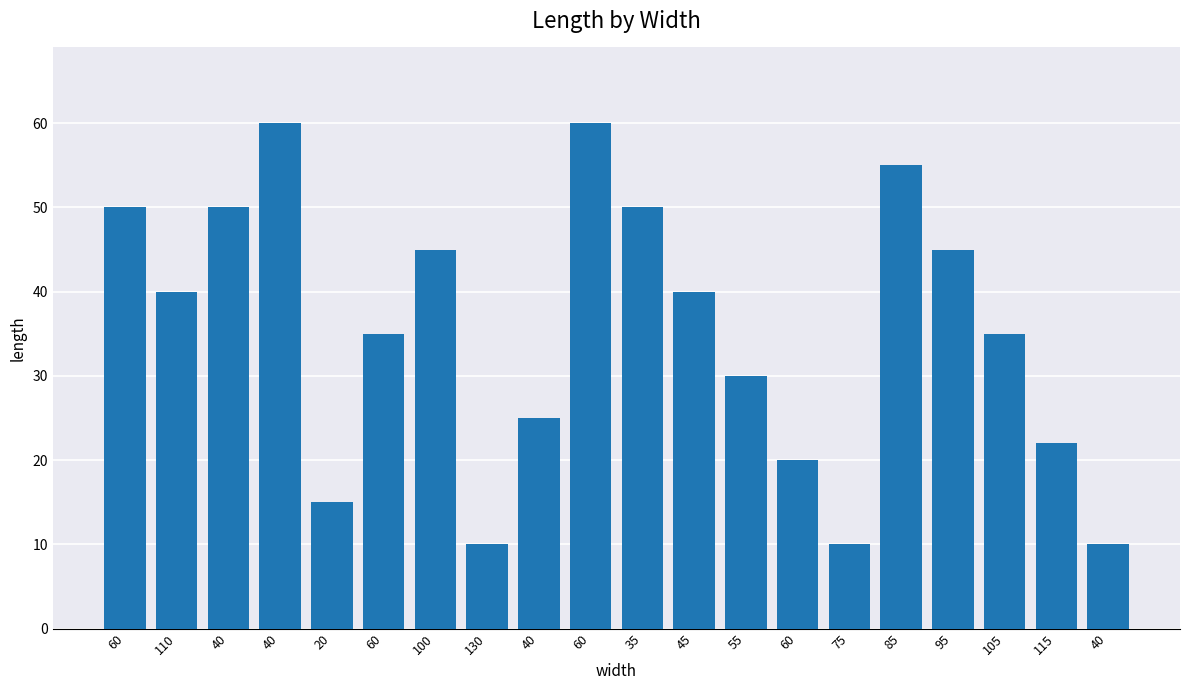

How many distinct data groups are displayed?

1